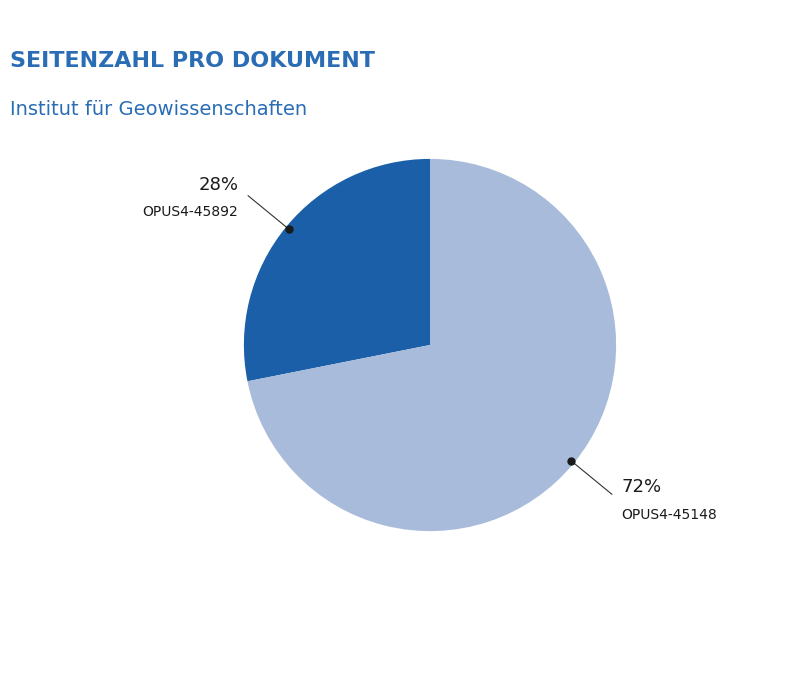

To the nearest percent, what is the difference between the OPUS4-45148 and OPUS4-45892 slice percentages?

44%